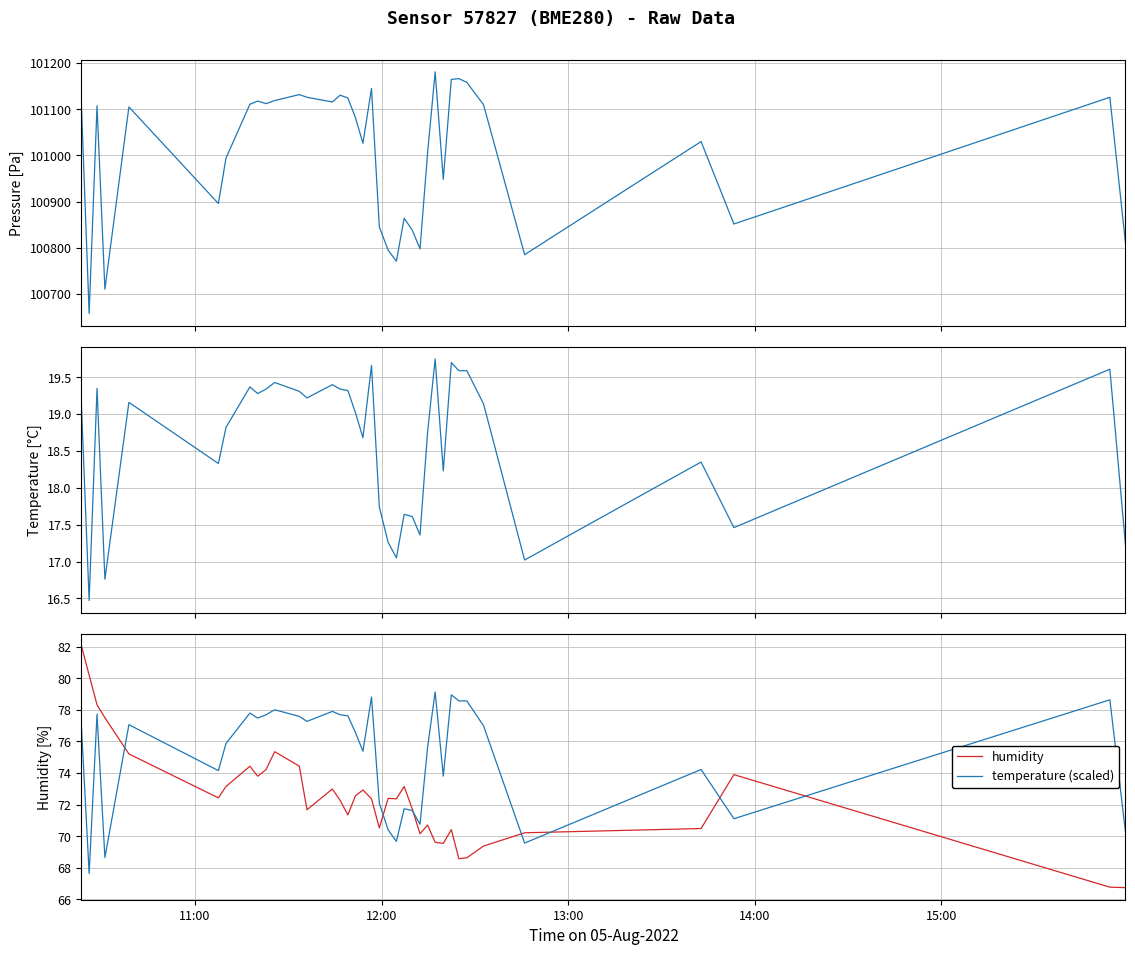

What is the maximum value for temperature (scaled)?

79.1